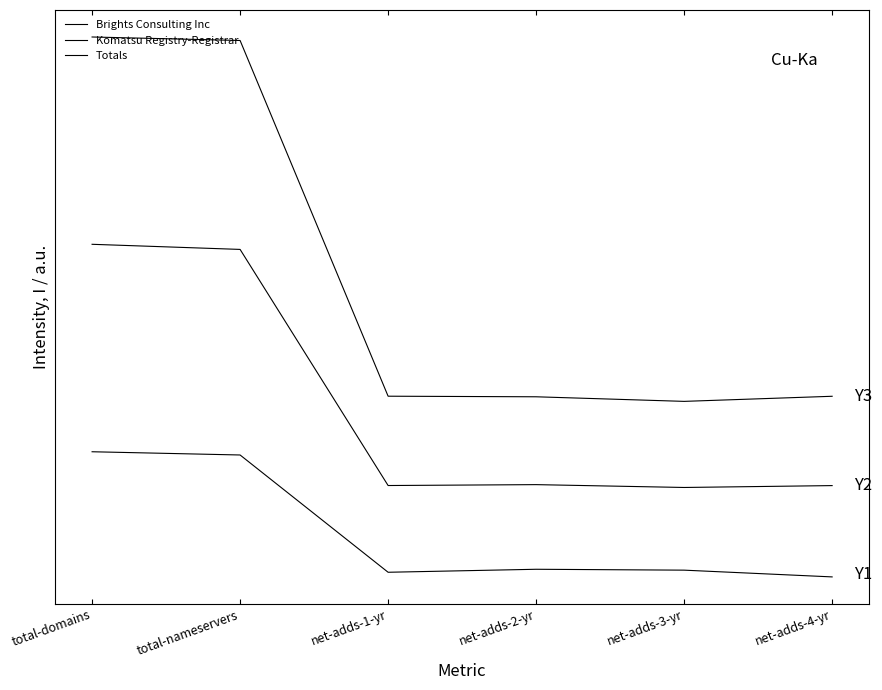

Rank the series at net-adds-1-yr from lowest to highest value.

Brights Consulting Inc, Komatsu Registry-Registrar, Totals